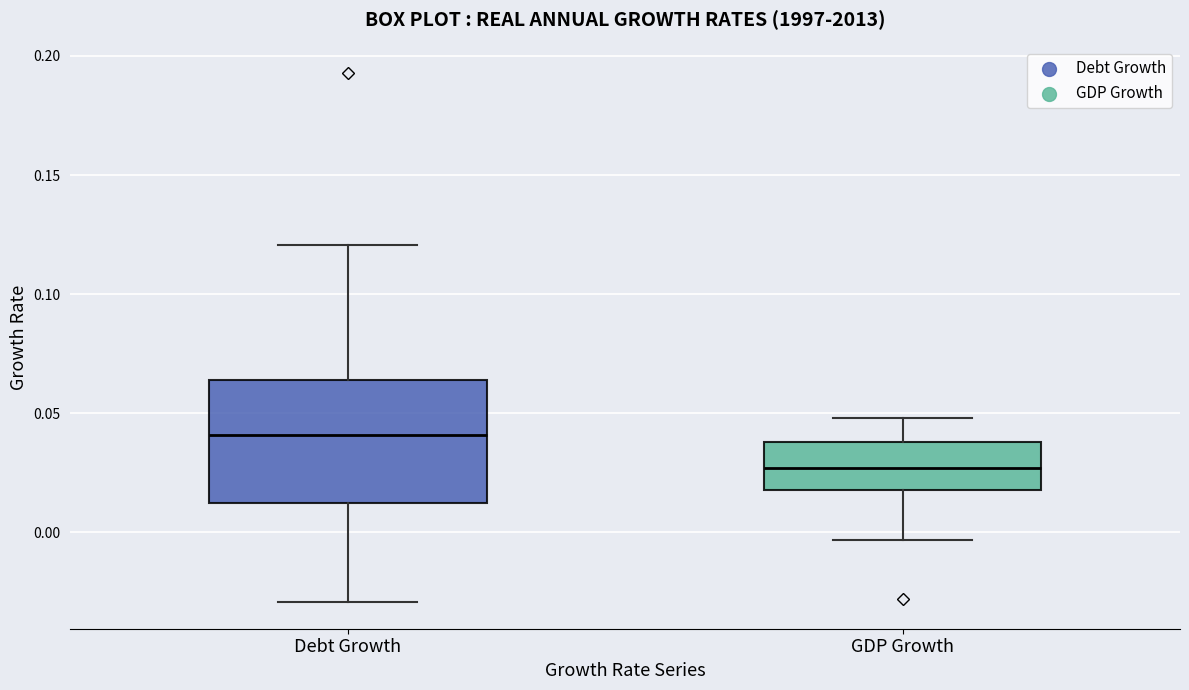

Where does the upper whisker of the box for GDP Growth end on the y-axis? The values are not printed on the chart, so give them approximately, as read against the axis.

0.050